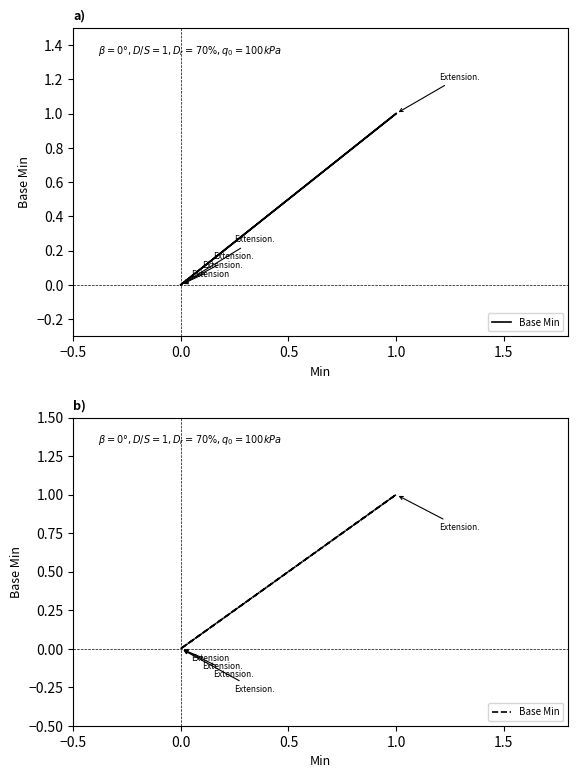

What is the difference between the values at 1.0 and 0.0?

1